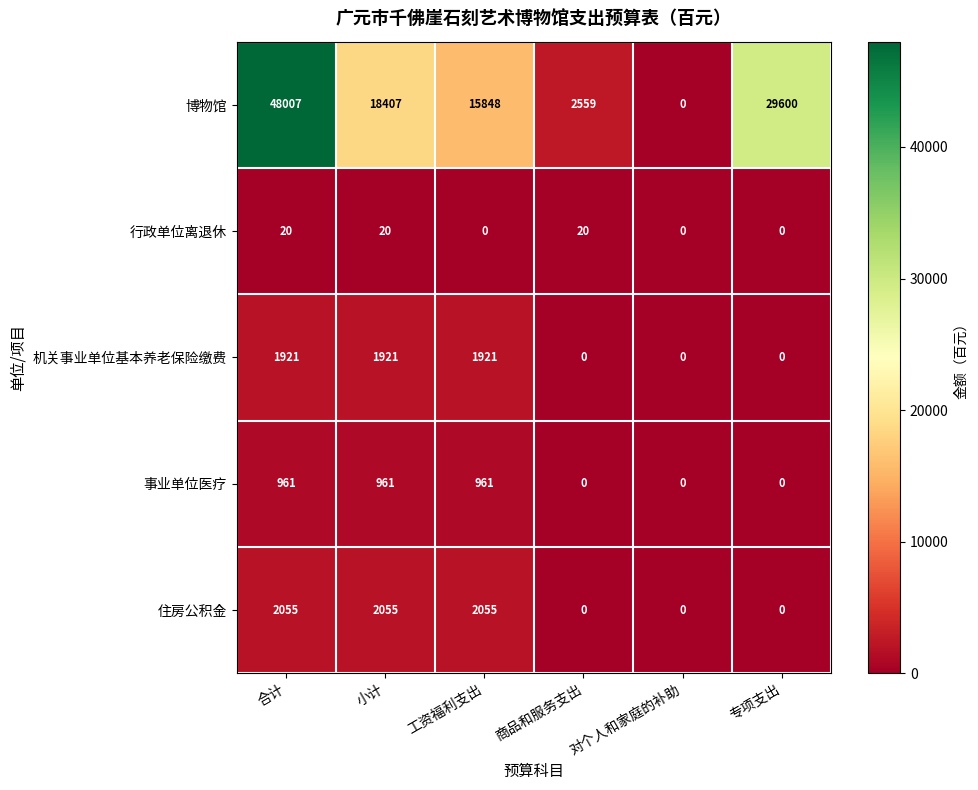

Read the 行政单位离退休 value at 商品和服务支出, to the nearest 10.

20